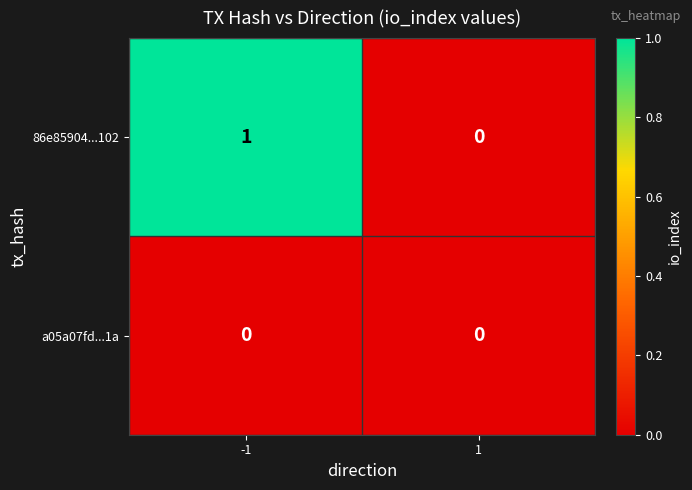

Is it true that a05a07fd...1a equals 0 at -1?

True